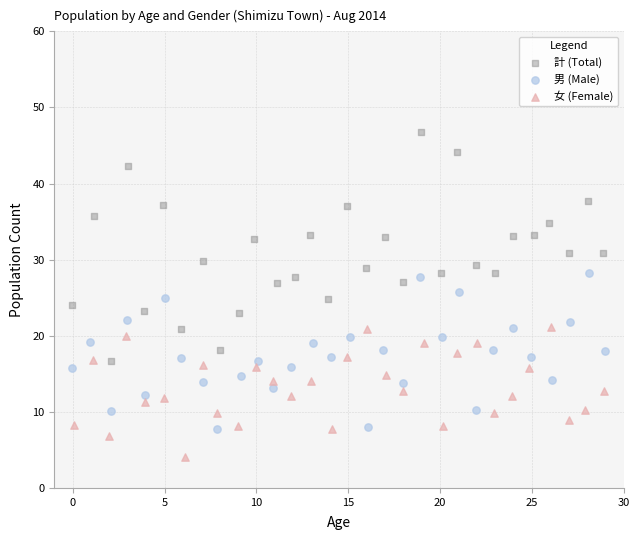

Which series contains the highest Y value?

計 (Total)